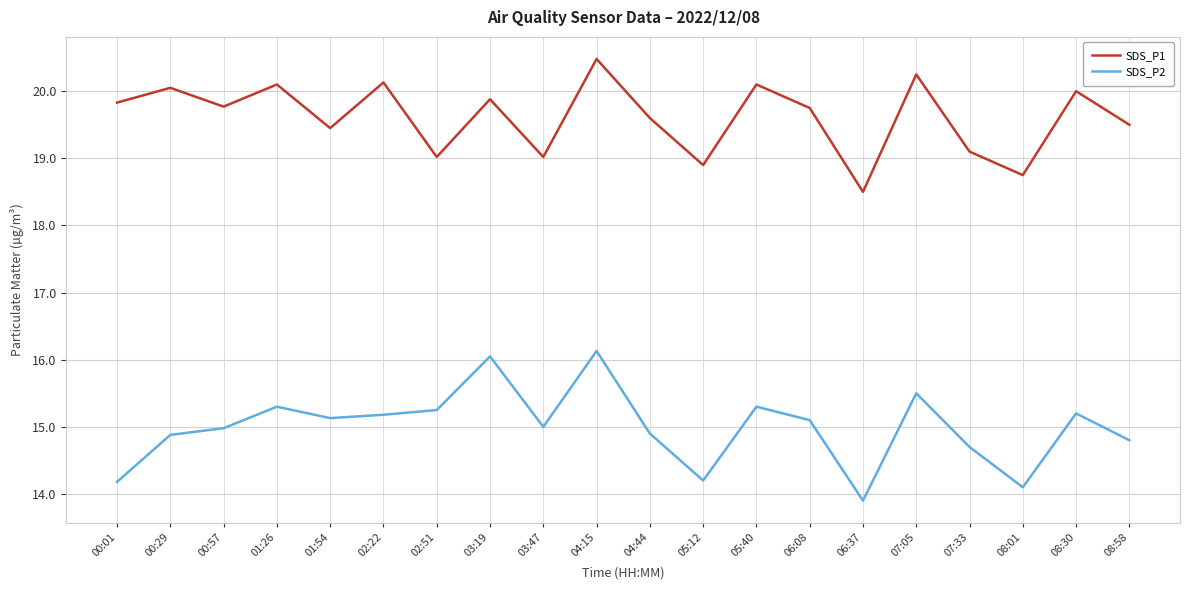

What is the difference between the highest and lowest values at 04:44?

4.7